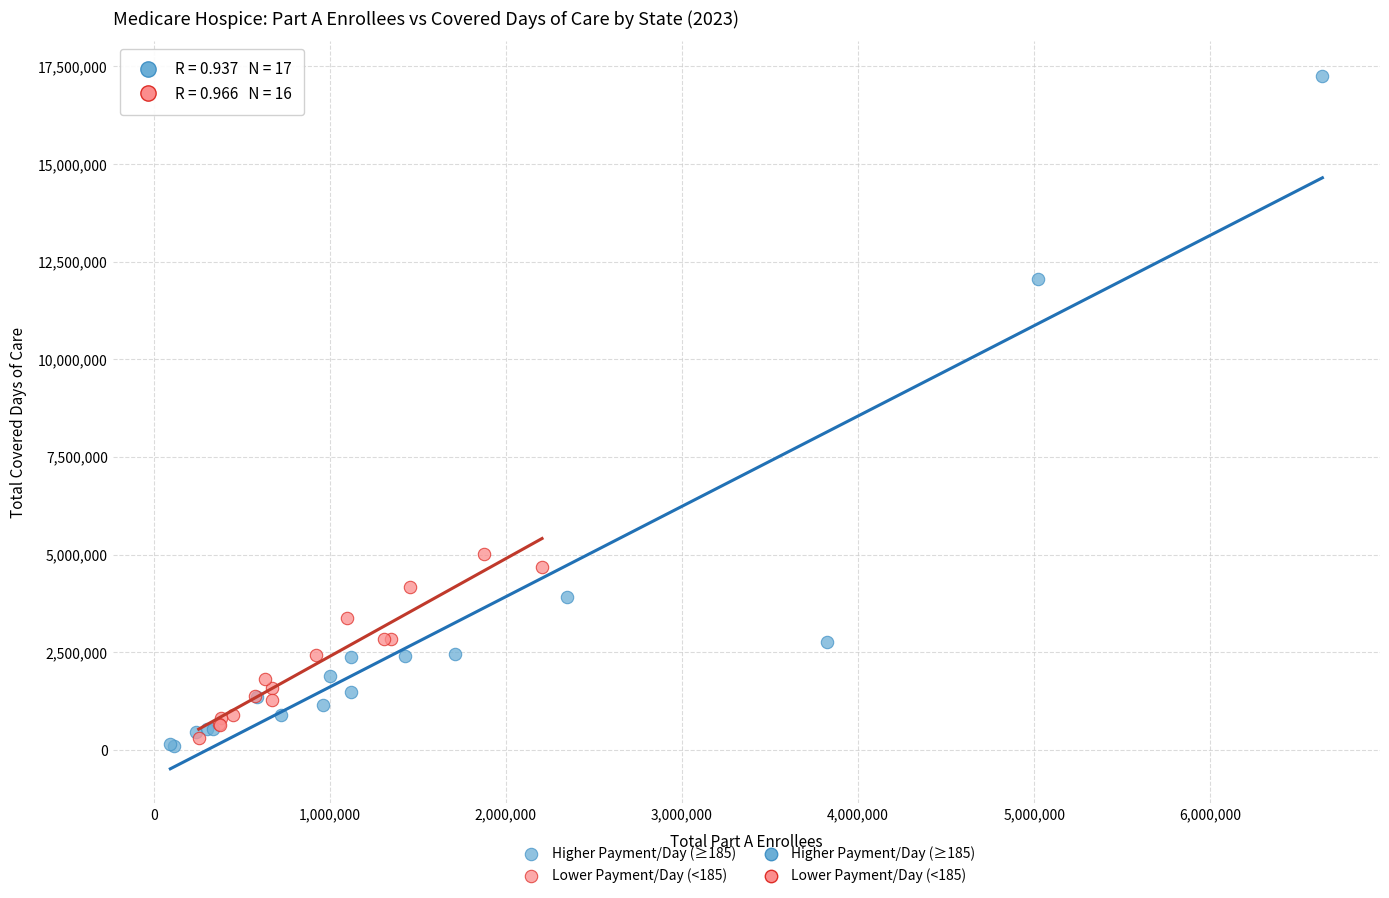

Which series has the largest Y range (max minus min)?

Higher Payment/Day (≥185)